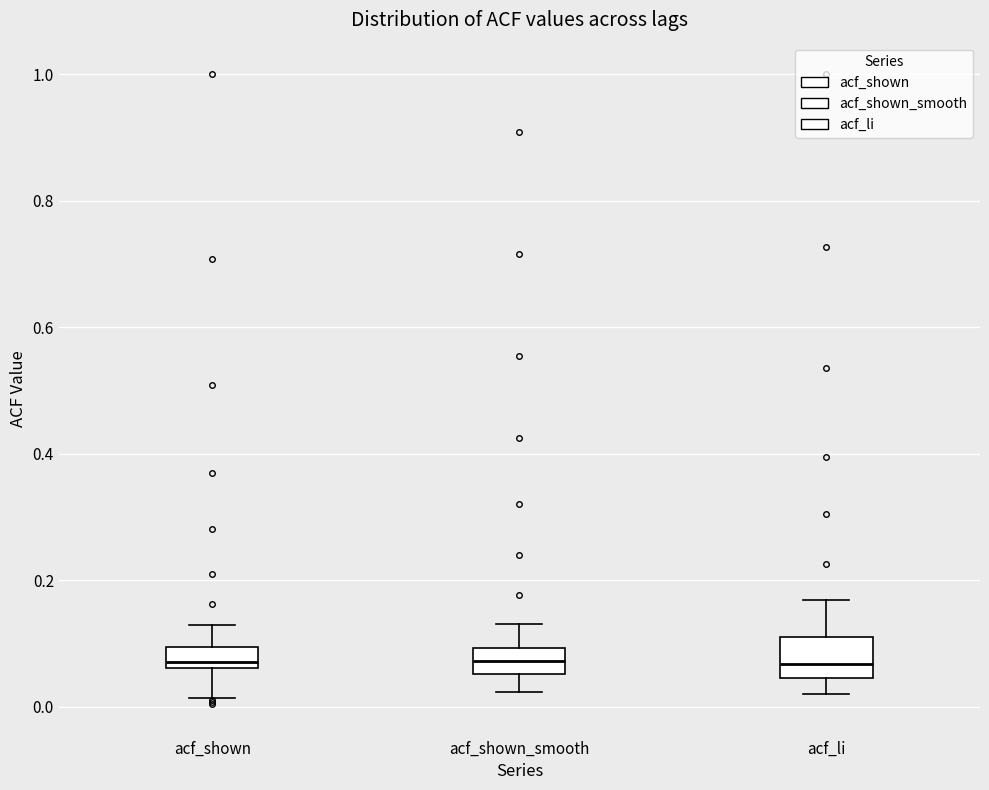

Reading left to right, read every box against the y-axis: the position of its median line, the range the box covers, and the ends of its whiskers. The values are not printed on the chart, so give them approximately, as read against the axis.

acf_shown: median 0.08, box 0.06 to 0.10, whiskers 0.02 to 0.12
acf_shown_smooth: median 0.08, box 0.06 to 0.10, whiskers 0.02 to 0.14
acf_li: median 0.06, box 0.04 to 0.12, whiskers 0.02 to 0.16